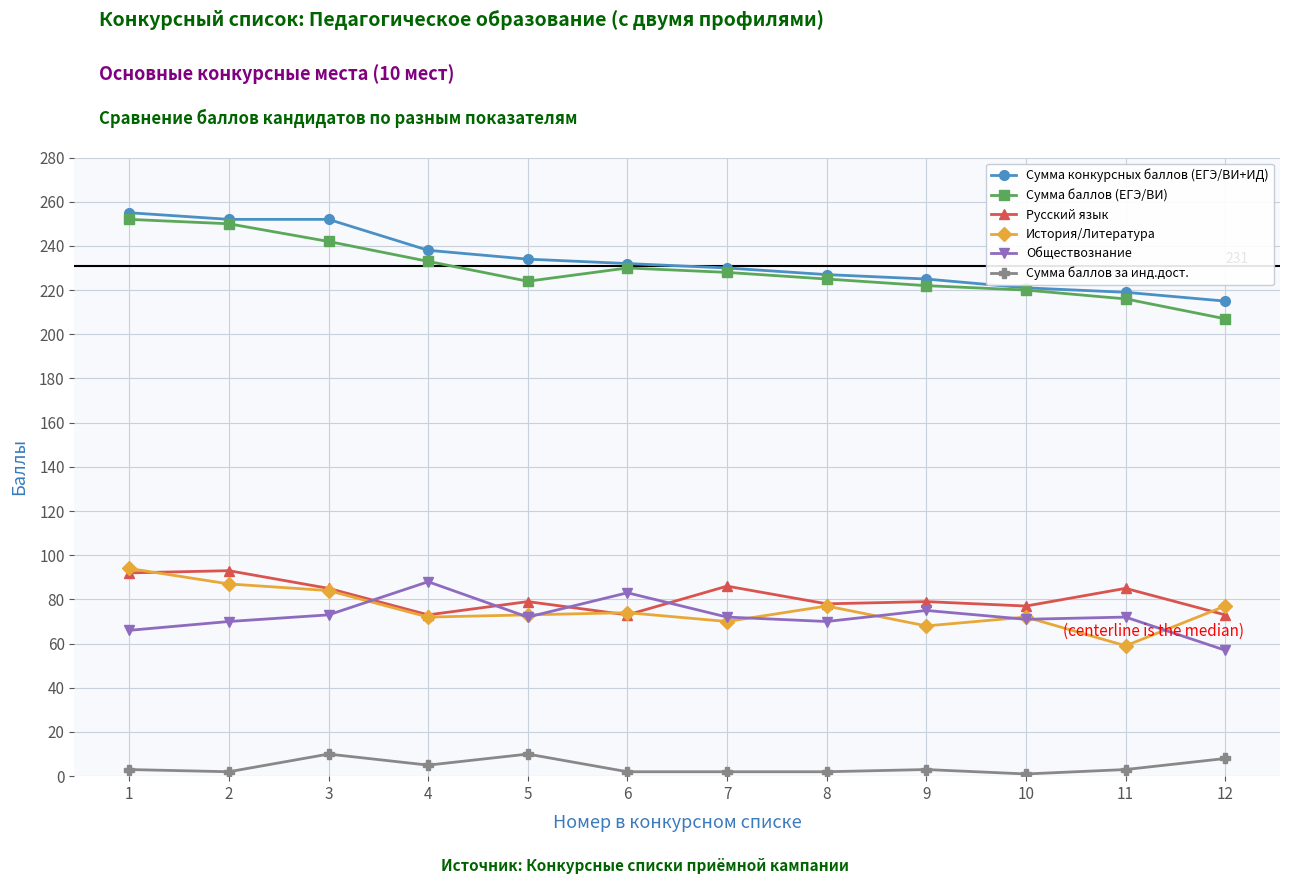

The Сумма баллов за инд.дост. series shows 1 at 10. True or false?

True